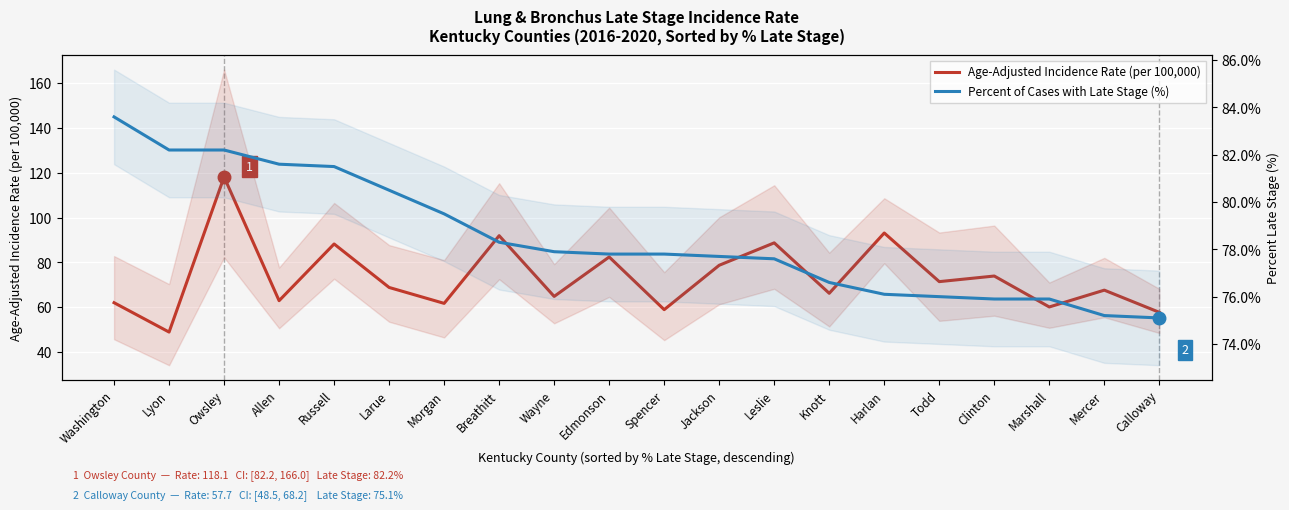

What is the smallest value displayed?

48.9